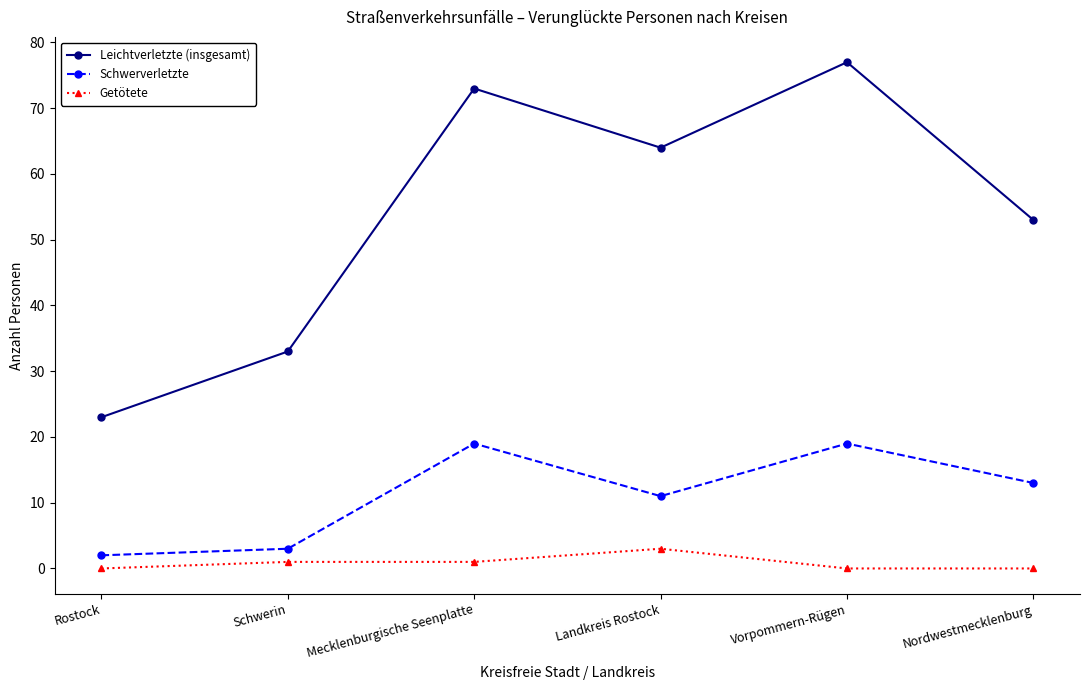

What is the average value of the Getötete series?

1